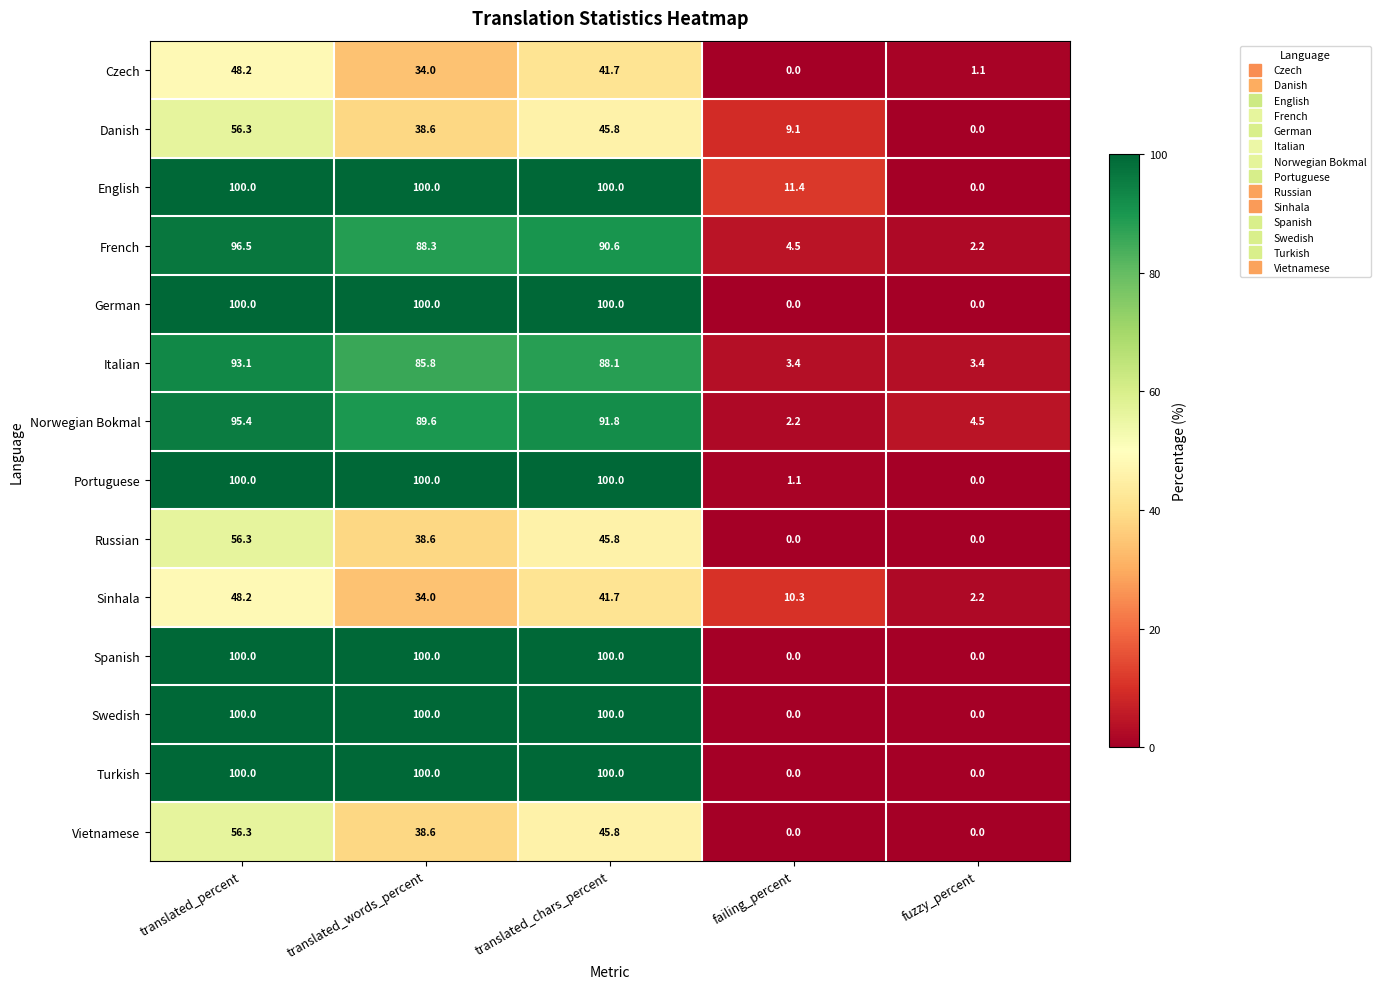

How many values in the Danish series are below 38?

2